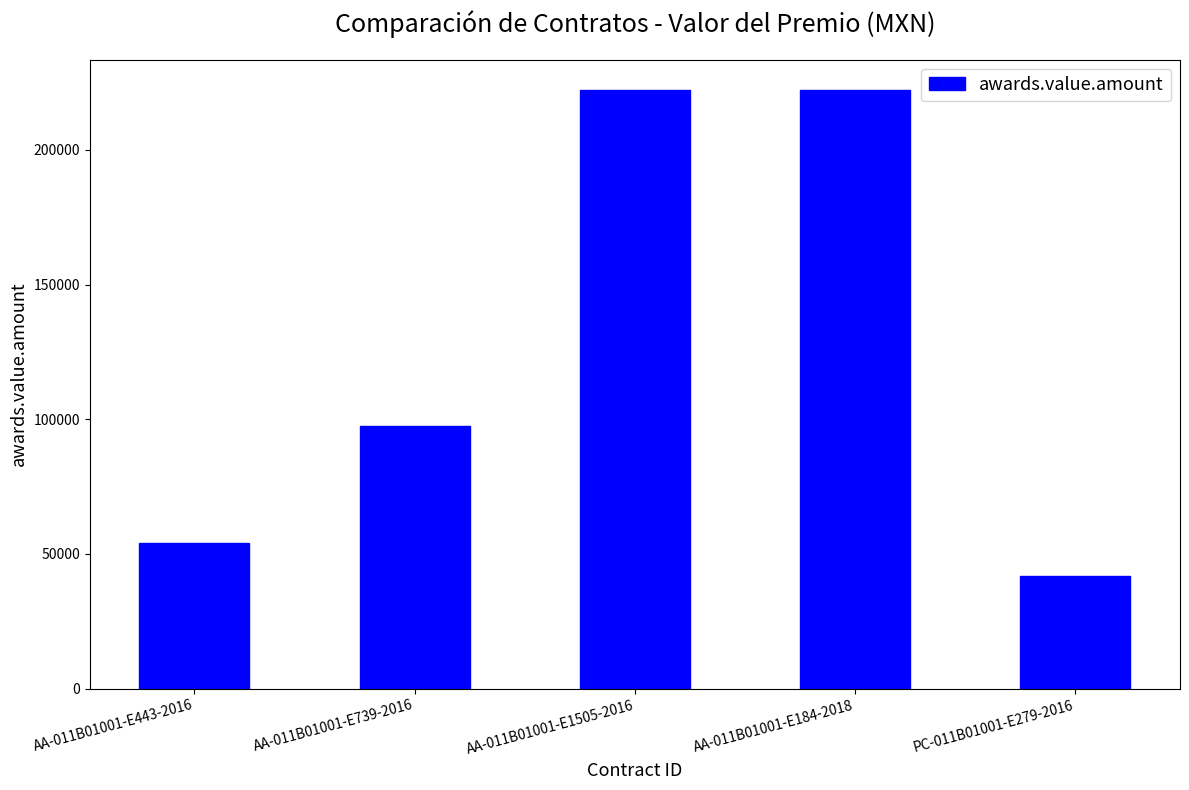

What is the difference between the second highest and second lowest values?

168407.5